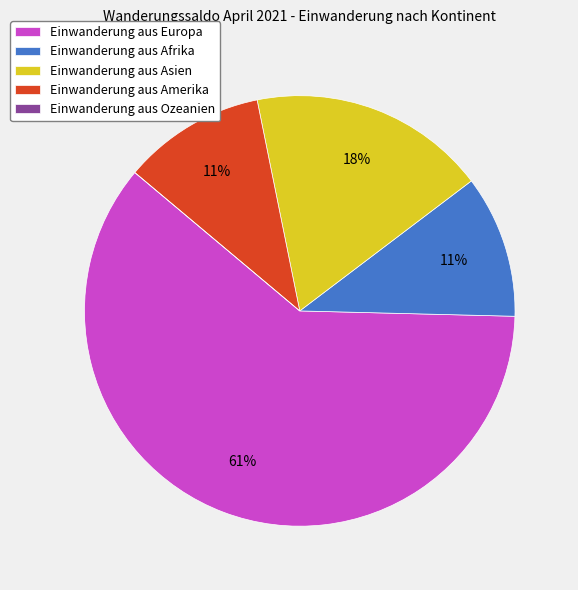

To the nearest percent, what is the combined percentage of Einwanderung aus Amerika and Einwanderung aus Europa?

71%